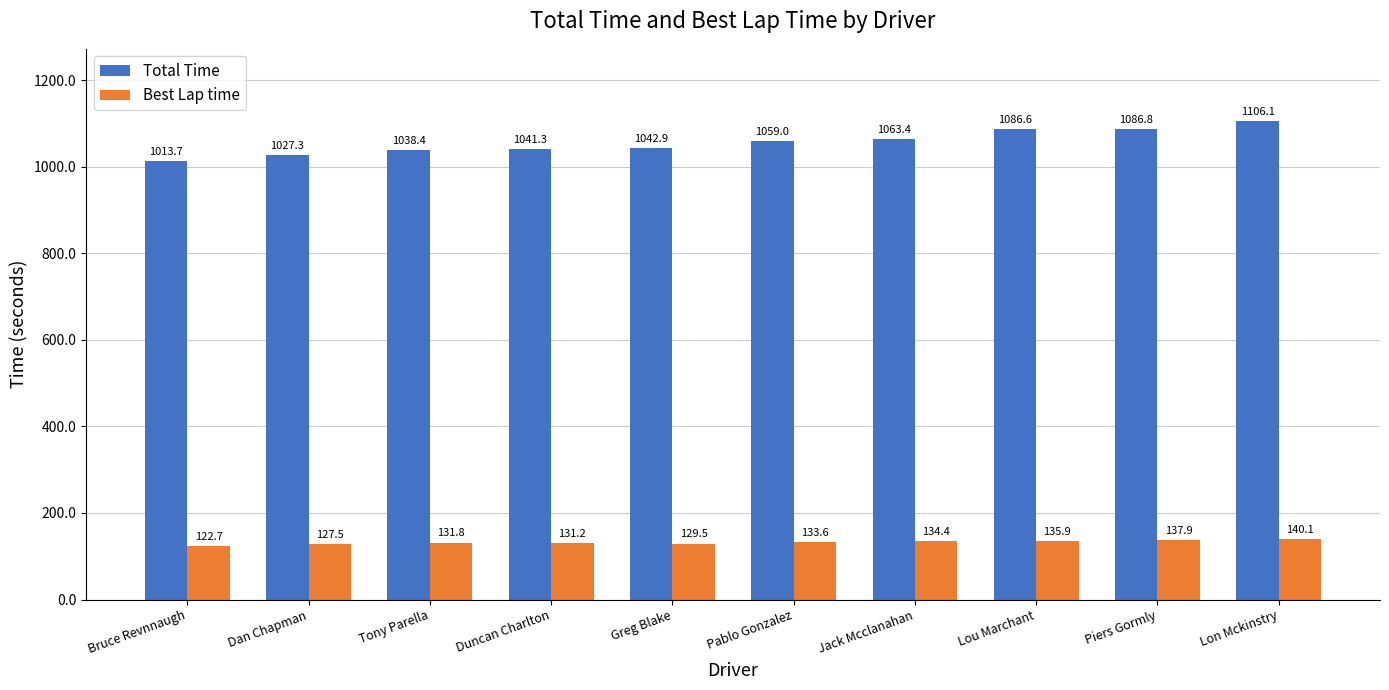

Which series has the largest range (max minus min)?

Total Time